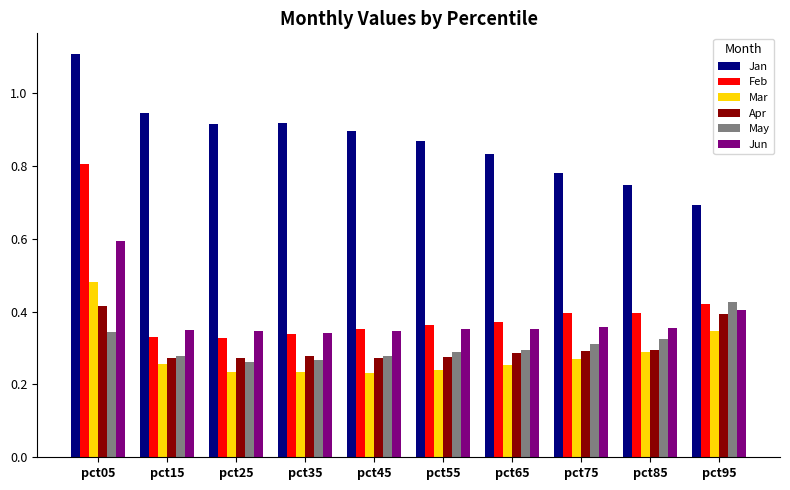

Which series has the largest total across all categories?

Jan